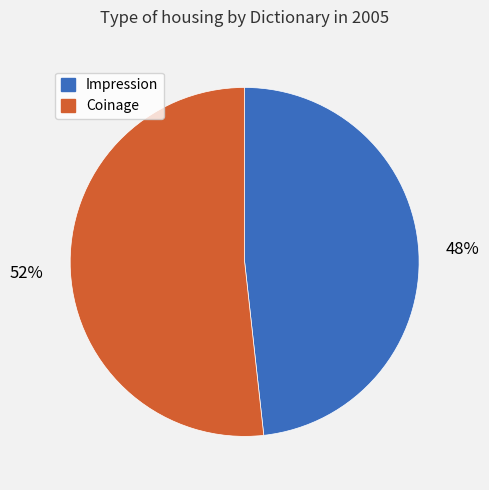

What percentage is the Impression slice, to the nearest percent?

48%